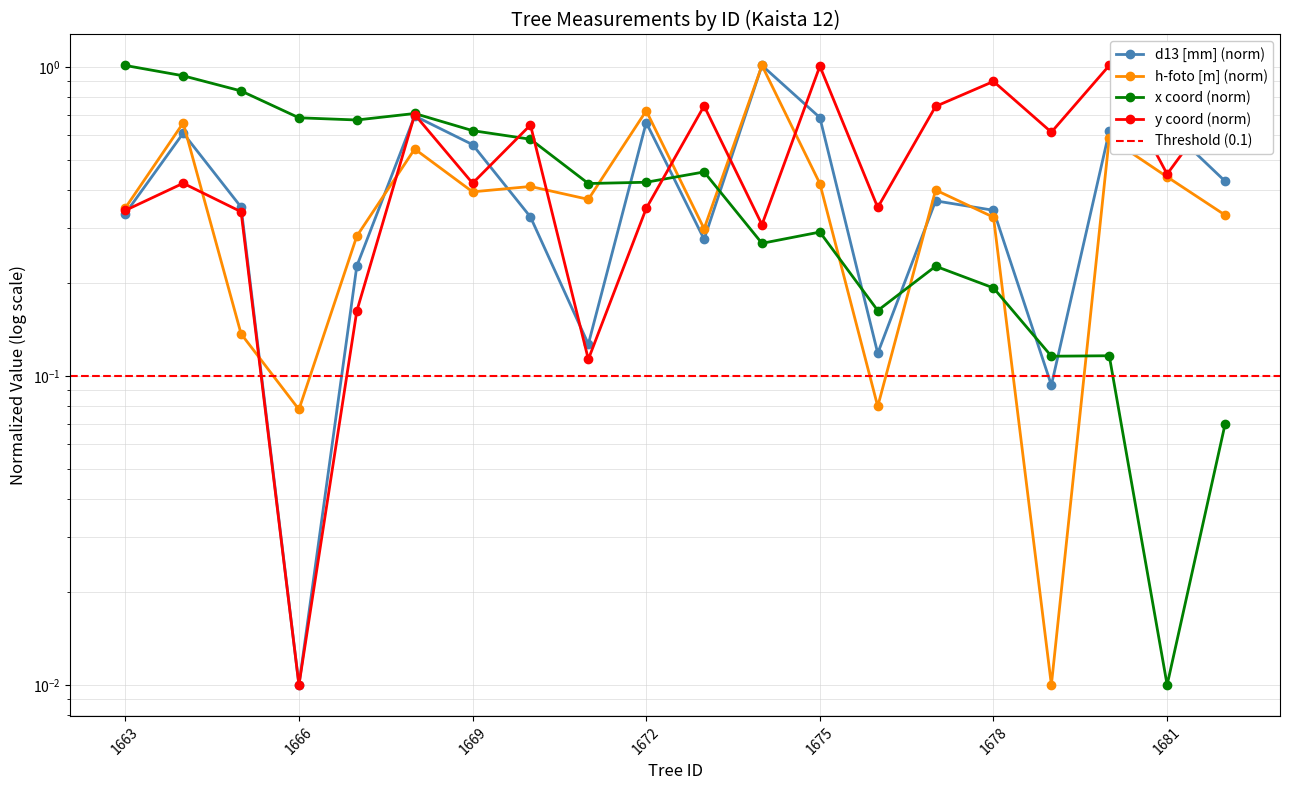

Where is mean_d13 nearest to the value 0?

1666